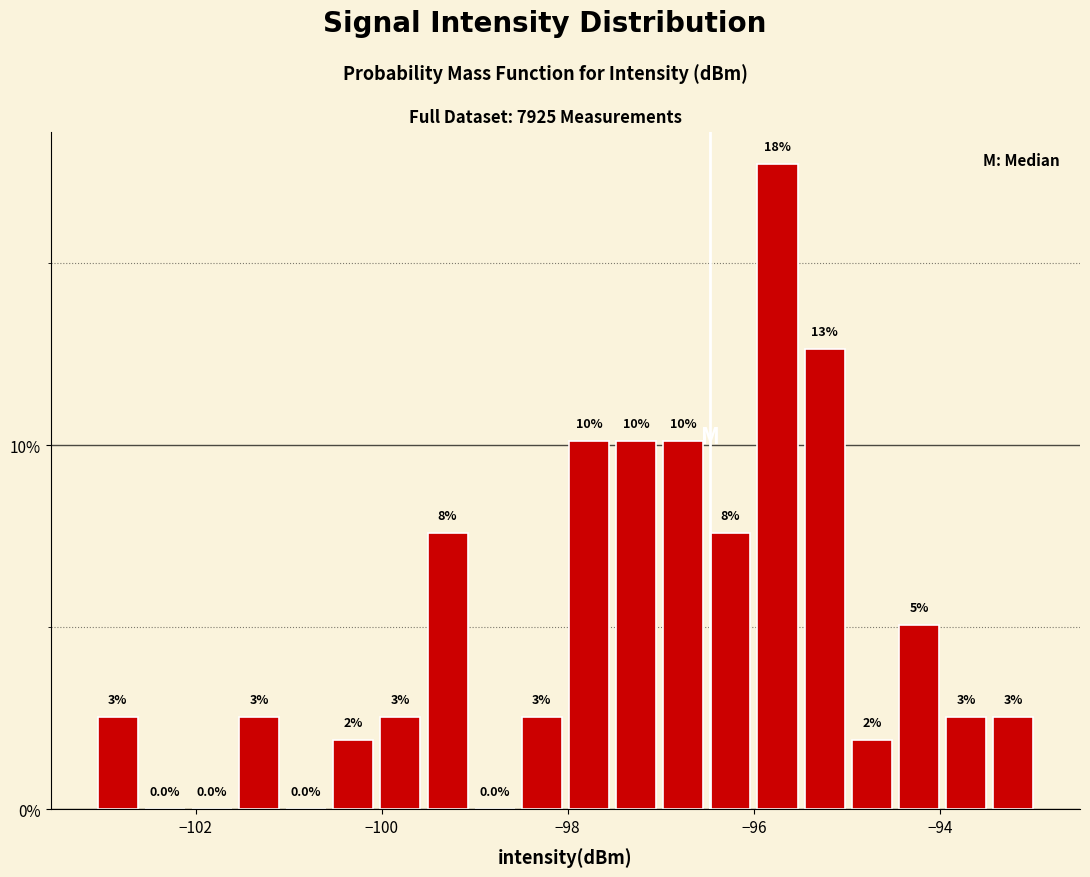

Around what value on the x-axis is the tallest bar? Give the approximate position of its centre, as read against the axis.

-95.8